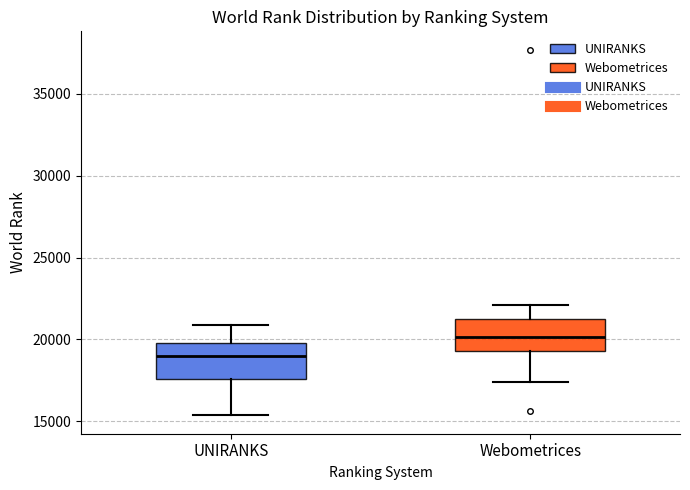

Reading left to right, transcribe this box plot: for each box, give where its median line is, the range the box spans, and where its two whiskers end, as read against the y-axis. The values are not printed on the chart, so give them approximately, as read against the axis.

UNIRANKS: median 19000, box 17500 to 20000, whiskers 15500 to 21000
Webometrices: median 20000, box 19500 to 21000, whiskers 17500 to 22000